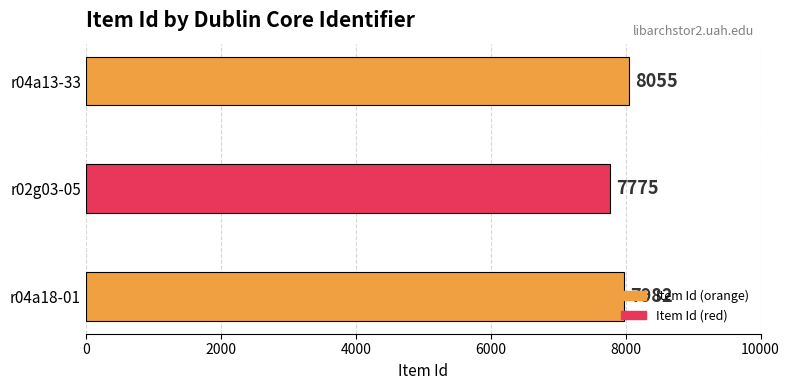

What is the sum of all values?

23812